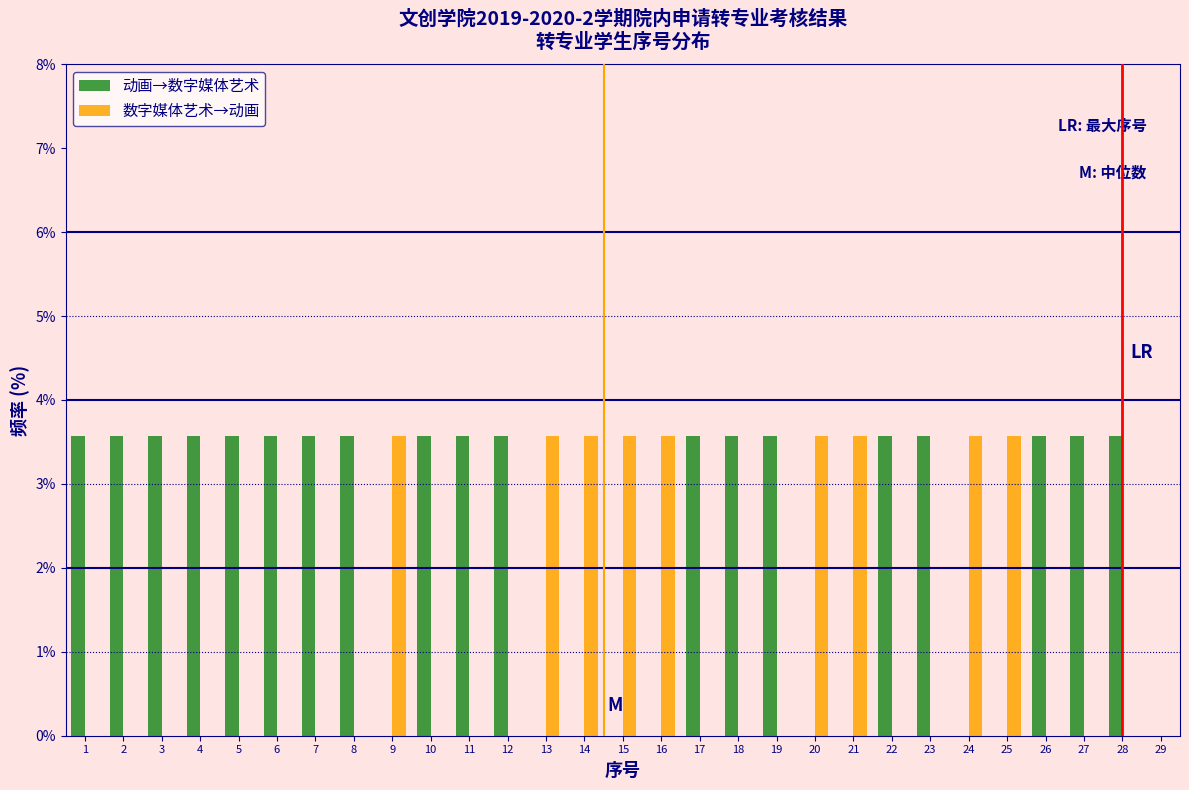

Reading left to right, list every range on the x-axis with the height of the bar of each series over it. The values are not printed on the chart, so give them approximately, as read against the axis.

0.5 to 1.5: 动画→数字媒体艺术=3.6	数字媒体艺术→动画=0
1.5 to 2.5: 动画→数字媒体艺术=3.6	数字媒体艺术→动画=0
2.5 to 3.5: 动画→数字媒体艺术=3.6	数字媒体艺术→动画=0
3.5 to 4.5: 动画→数字媒体艺术=3.6	数字媒体艺术→动画=0
4.5 to 5.5: 动画→数字媒体艺术=3.6	数字媒体艺术→动画=0
5.5 to 6.5: 动画→数字媒体艺术=3.6	数字媒体艺术→动画=0
6.5 to 7.5: 动画→数字媒体艺术=3.6	数字媒体艺术→动画=0
7.5 to 8.5: 动画→数字媒体艺术=3.6	数字媒体艺术→动画=0
8.5 to 9.5: 动画→数字媒体艺术=0	数字媒体艺术→动画=3.6
9.5 to 10.5: 动画→数字媒体艺术=3.6	数字媒体艺术→动画=0
10.5 to 11.5: 动画→数字媒体艺术=3.6	数字媒体艺术→动画=0
11.5 to 12.5: 动画→数字媒体艺术=3.6	数字媒体艺术→动画=0
12.5 to 13.5: 动画→数字媒体艺术=0	数字媒体艺术→动画=3.6
13.5 to 14.5: 动画→数字媒体艺术=0	数字媒体艺术→动画=3.6
14.5 to 15.5: 动画→数字媒体艺术=0	数字媒体艺术→动画=3.6
15.5 to 16.5: 动画→数字媒体艺术=0	数字媒体艺术→动画=3.6
16.5 to 17.5: 动画→数字媒体艺术=3.6	数字媒体艺术→动画=0
17.5 to 18.5: 动画→数字媒体艺术=3.6	数字媒体艺术→动画=0
18.5 to 19.5: 动画→数字媒体艺术=3.6	数字媒体艺术→动画=0
19.5 to 20.5: 动画→数字媒体艺术=0	数字媒体艺术→动画=3.6
20.5 to 21.5: 动画→数字媒体艺术=0	数字媒体艺术→动画=3.6
21.5 to 22.5: 动画→数字媒体艺术=3.6	数字媒体艺术→动画=0
22.5 to 23.5: 动画→数字媒体艺术=3.6	数字媒体艺术→动画=0
23.5 to 24.5: 动画→数字媒体艺术=0	数字媒体艺术→动画=3.6
24.5 to 25.5: 动画→数字媒体艺术=0	数字媒体艺术→动画=3.6
25.5 to 26.5: 动画→数字媒体艺术=3.6	数字媒体艺术→动画=0
26.5 to 27.5: 动画→数字媒体艺术=3.6	数字媒体艺术→动画=0
27.5 to 28.5: 动画→数字媒体艺术=3.6	数字媒体艺术→动画=0
28.5 to 29.5: 动画→数字媒体艺术=0	数字媒体艺术→动画=0